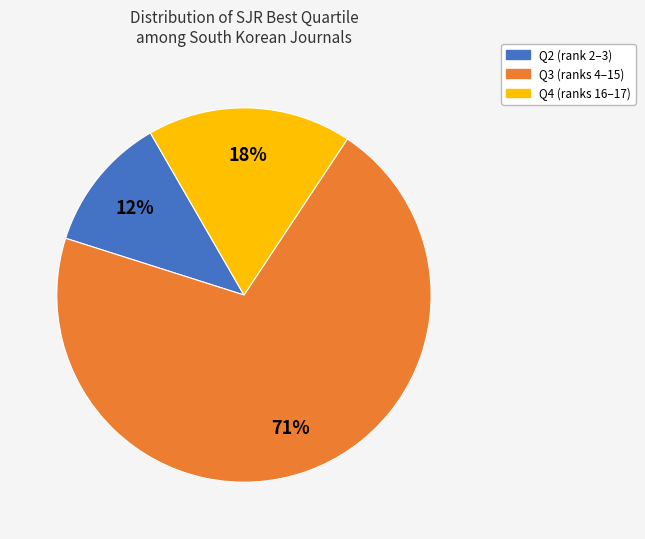

What is the ratio of the value at Q2 to the value at Q4?

0.7